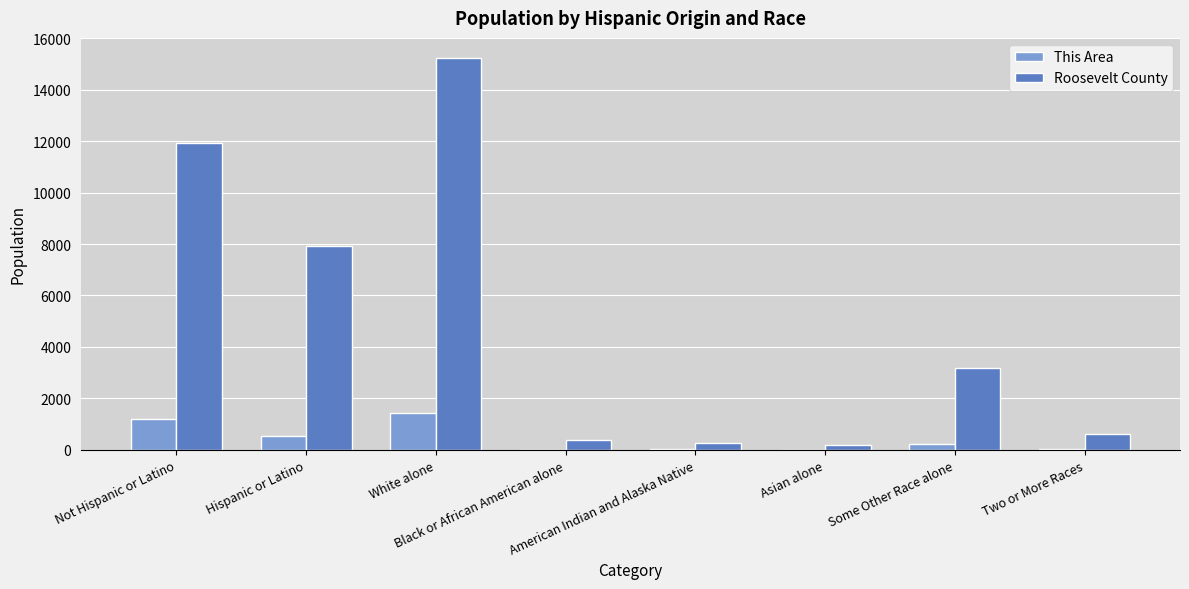

Count the number of data series in this chart.

2